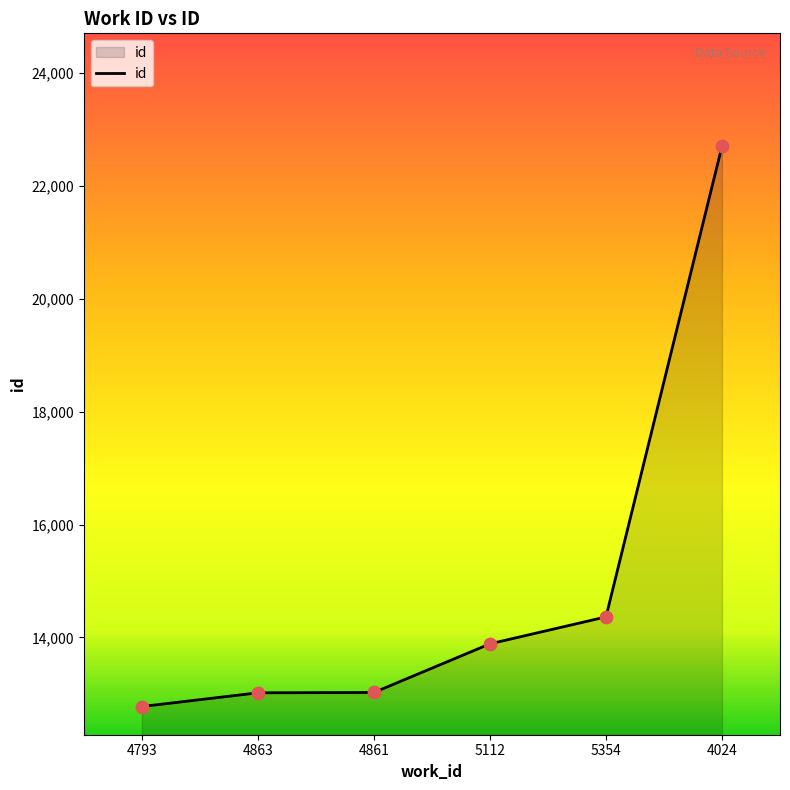

What is the ratio of the value at 4024 to the value at 5112?

1.6